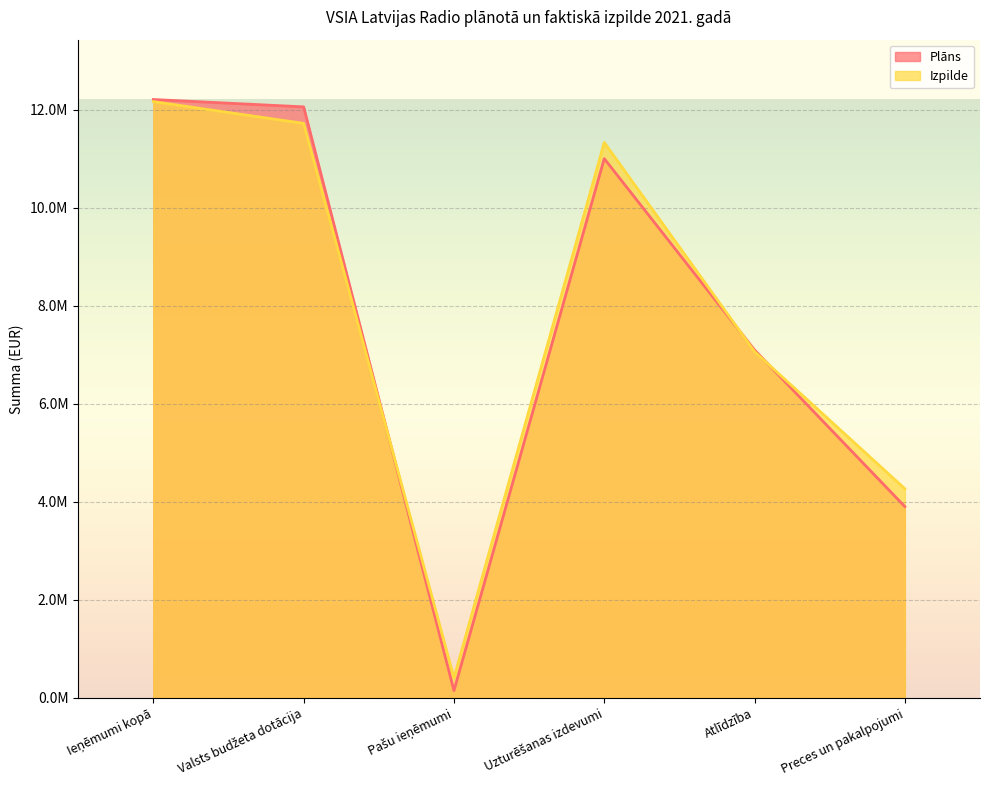

What position from the left is Pašu ieņēmumi?

3